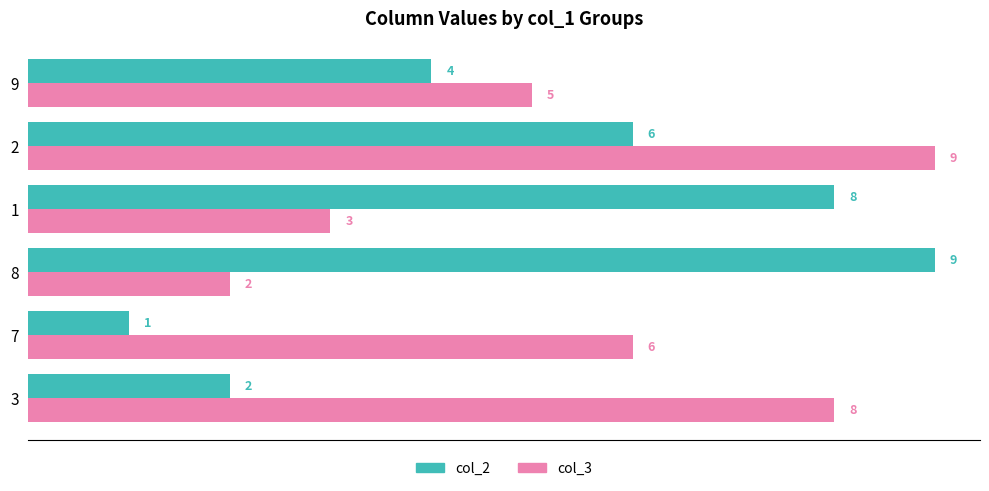

At which category is the sum across all series the highest?

2